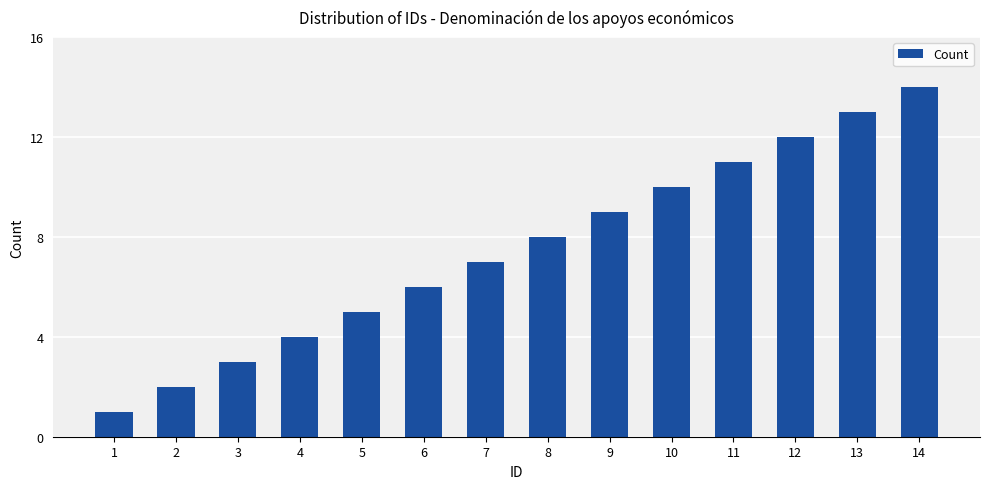

What is the value of the 13th bar from the left?

13